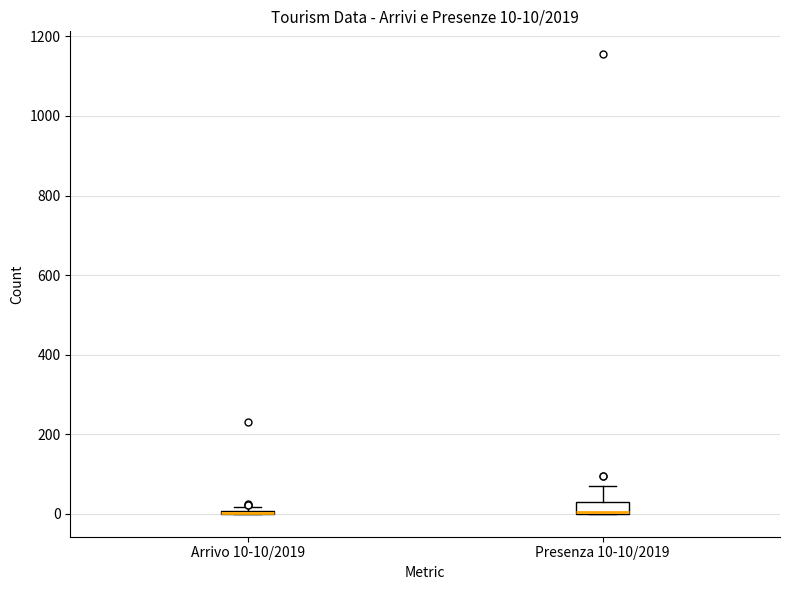

Comparing the boxes themselves (not the whiskers), which one is the tallest?

Presenza 10-10/2019